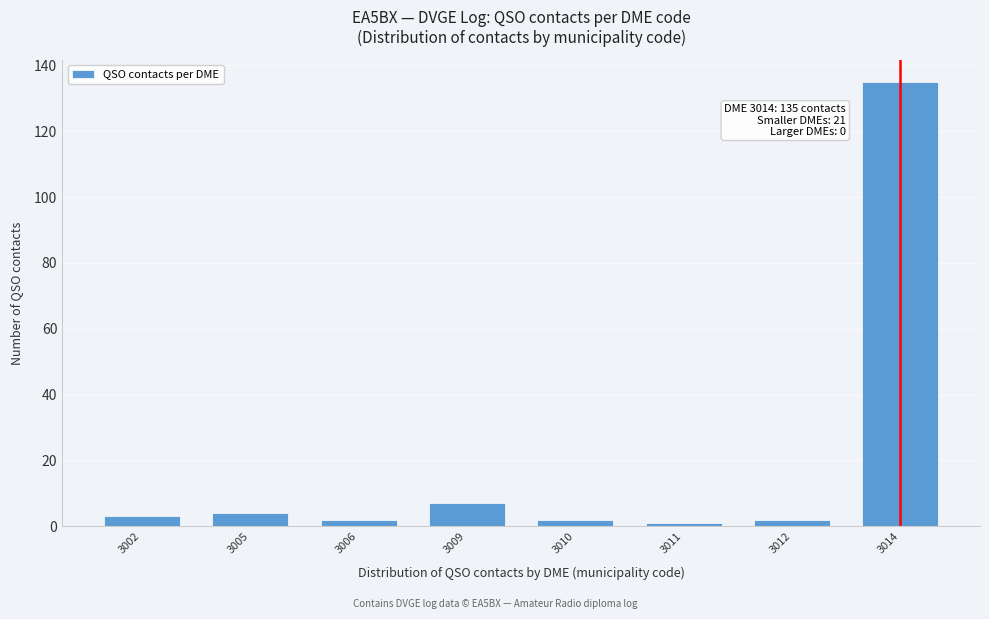

Reading right to left, extract all data points from this chart.

135	2	1	2	7	2	4	3